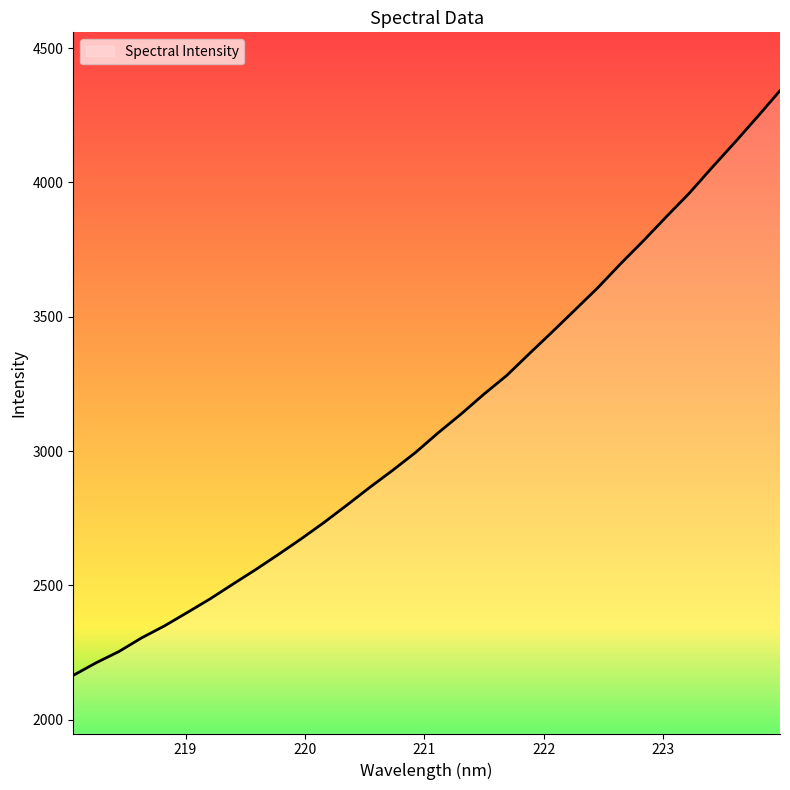

What is the minimum value shown in the chart?

2164.9